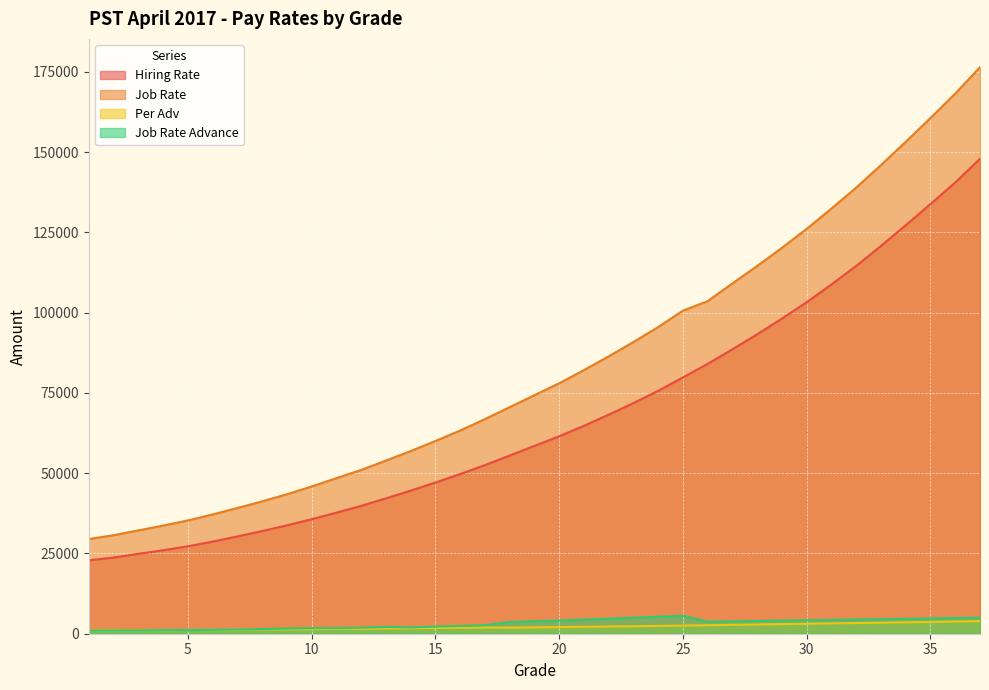

How many data points does each series have?

37